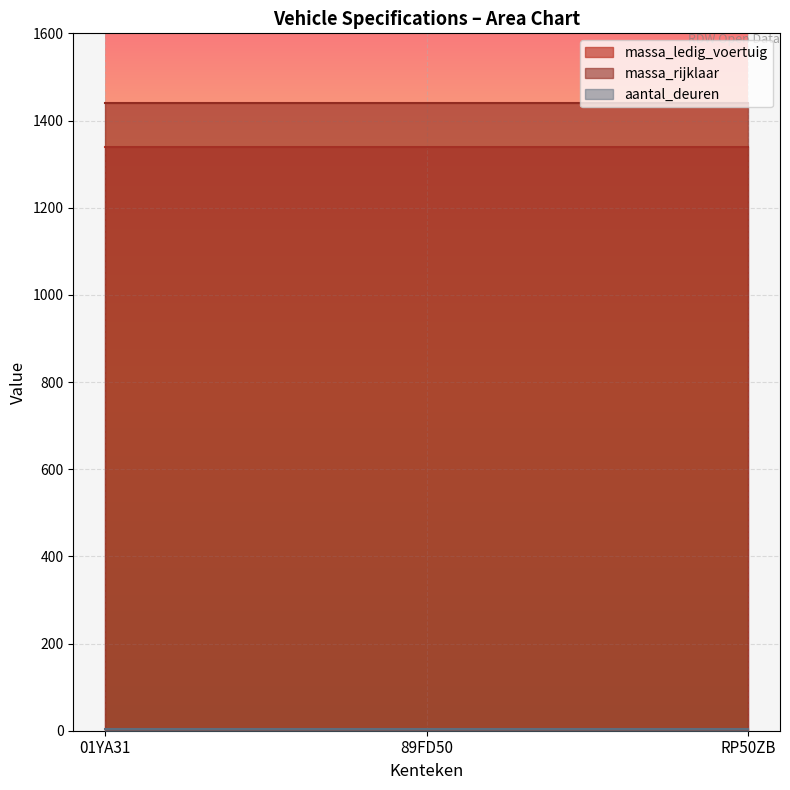

What position from the left is RP50ZB?

3